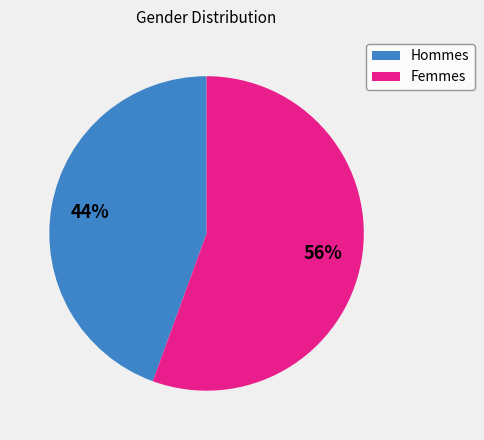

Rank the categories by value from lowest to highest.

Hommes, Femmes